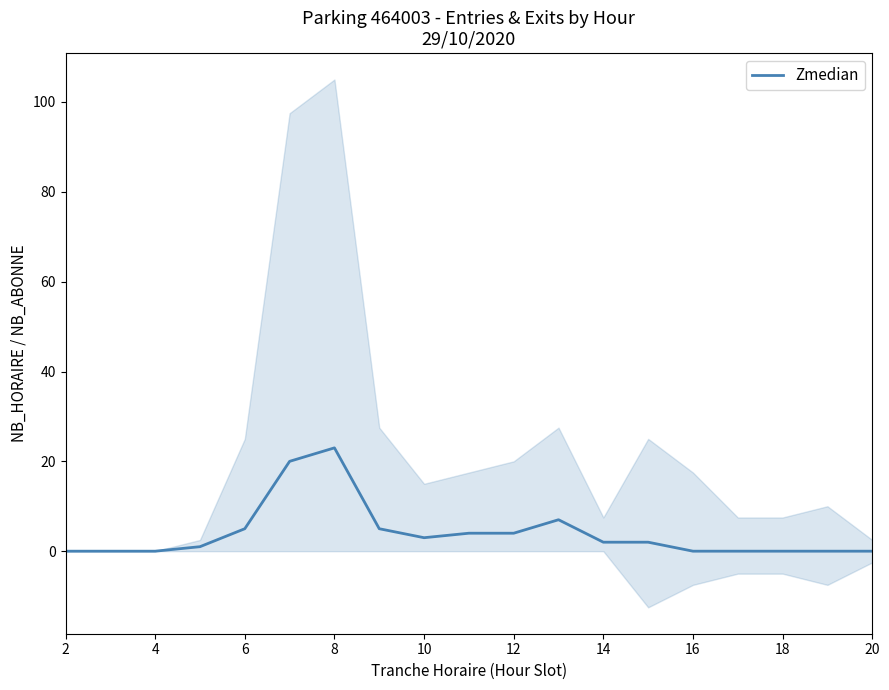

How many positive values are there?

11